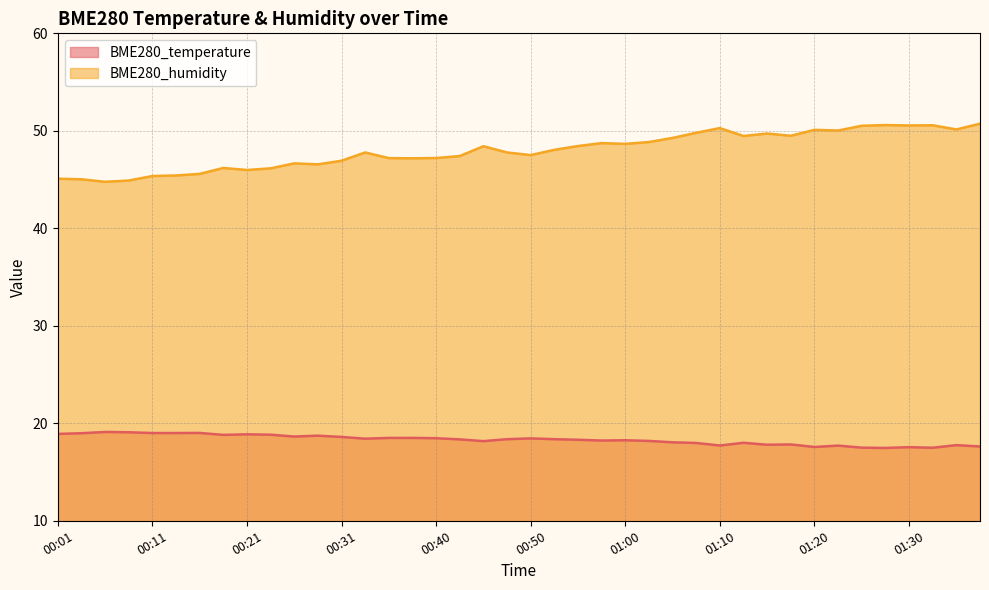

How many interior local peaks does the BME280_humidity series have?

10